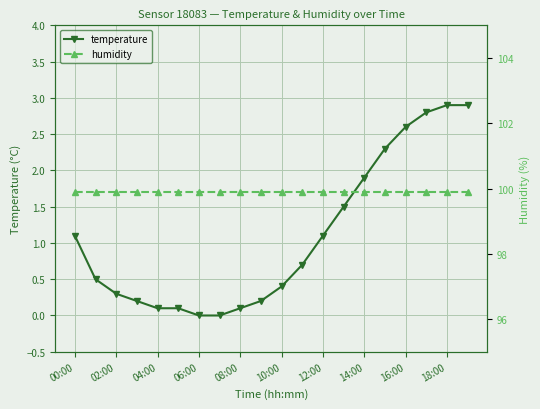

Which label corresponds to the largest value in the chart?

00:00